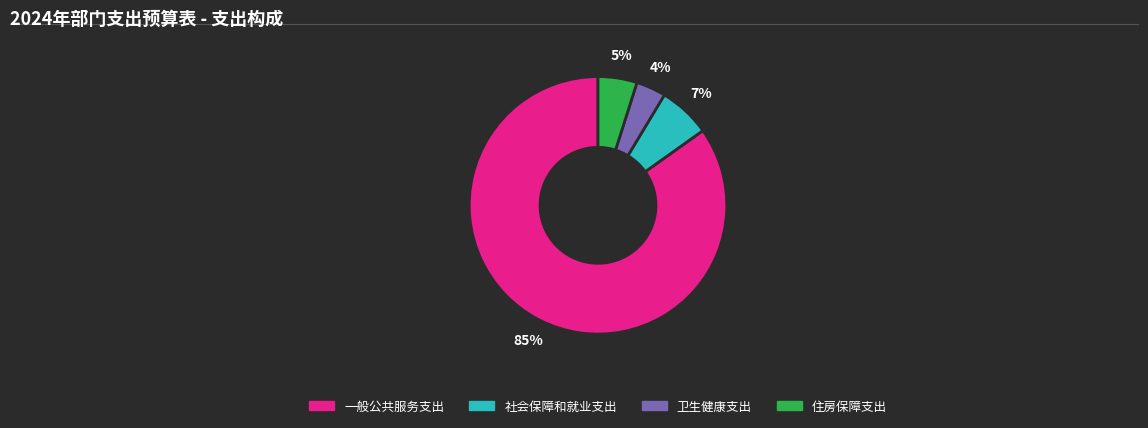

Does 卫生健康支出 represent more than half of the total?

No